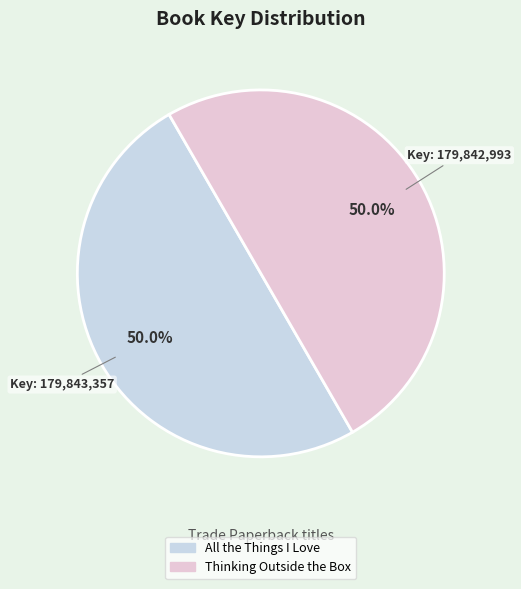

What portion of the pie excludes Thinking Outside the Box?

50.0%